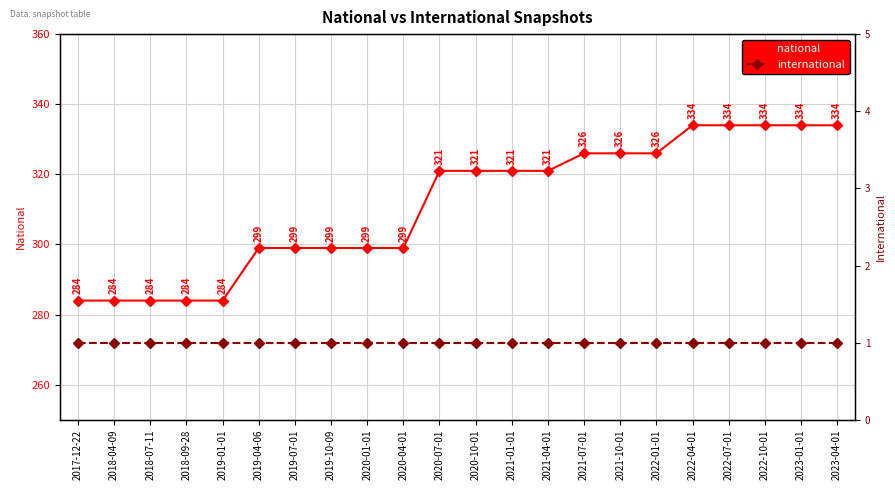

At how many categories does at least one series exceed 2?

22